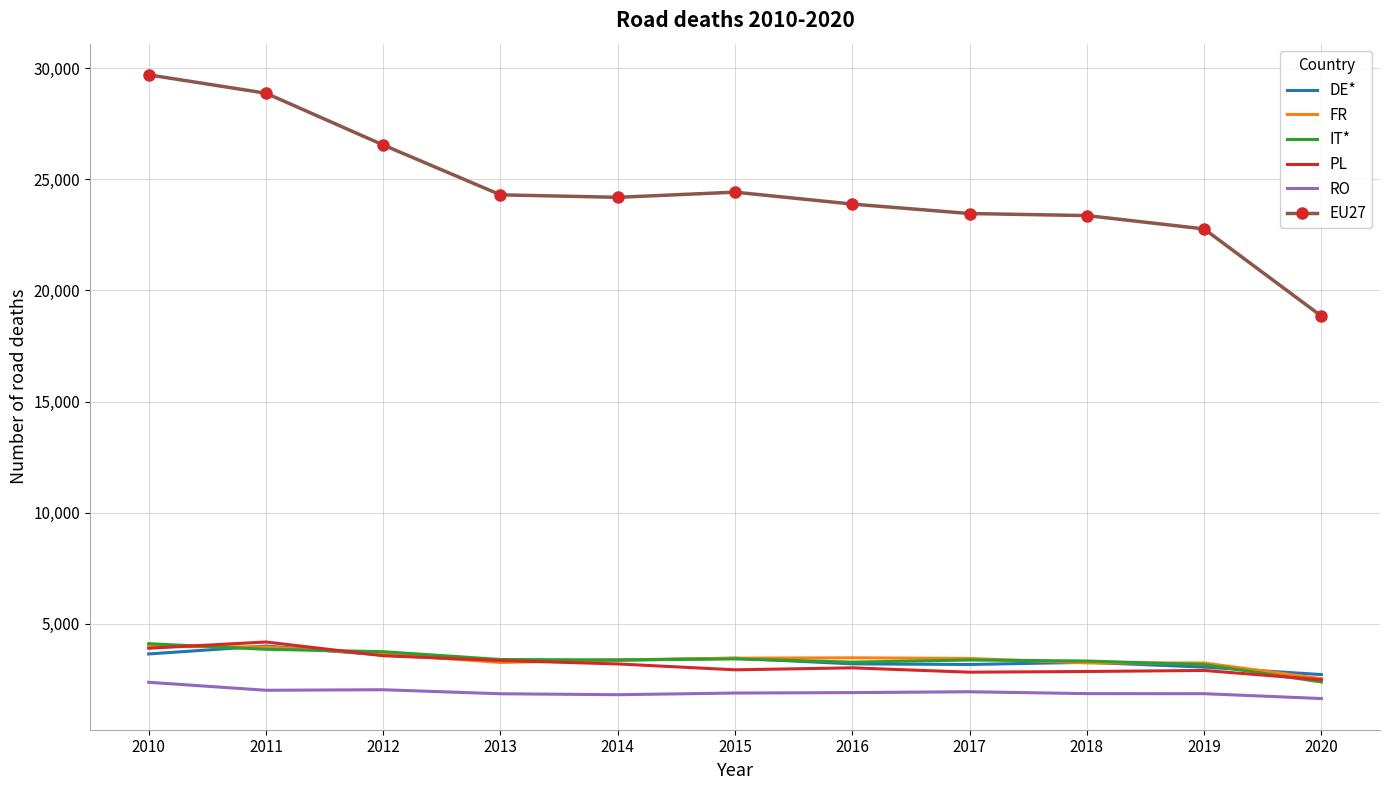

At which label does RO first exceed 1893?

2010